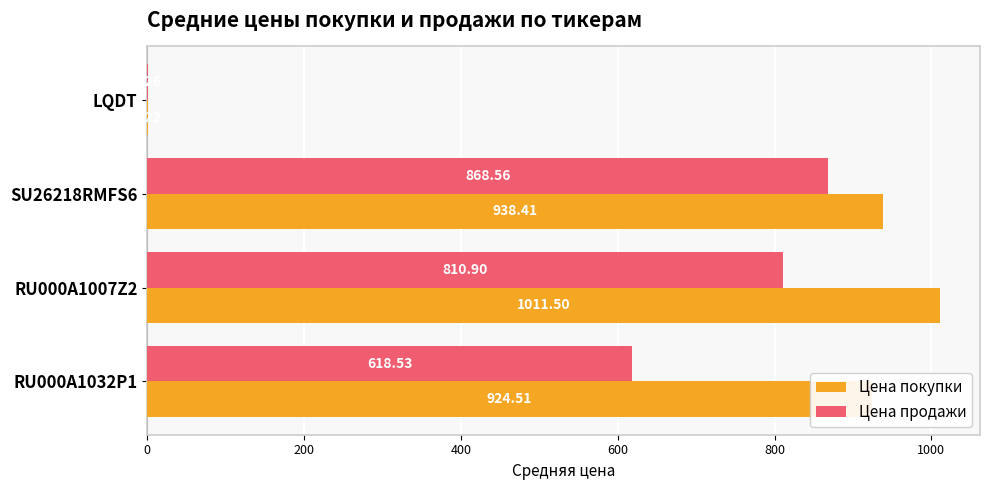

Between SU26218RMFS6 and RU000A1032P1, which series saw the biggest shift?

Цена продажи